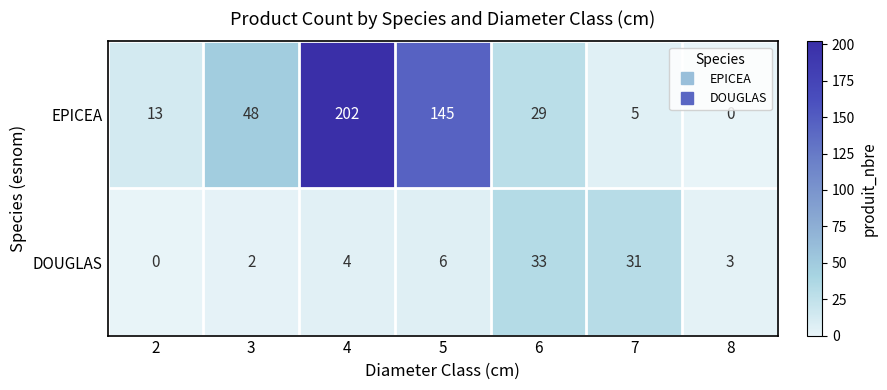

What is the greatest value displayed?

202